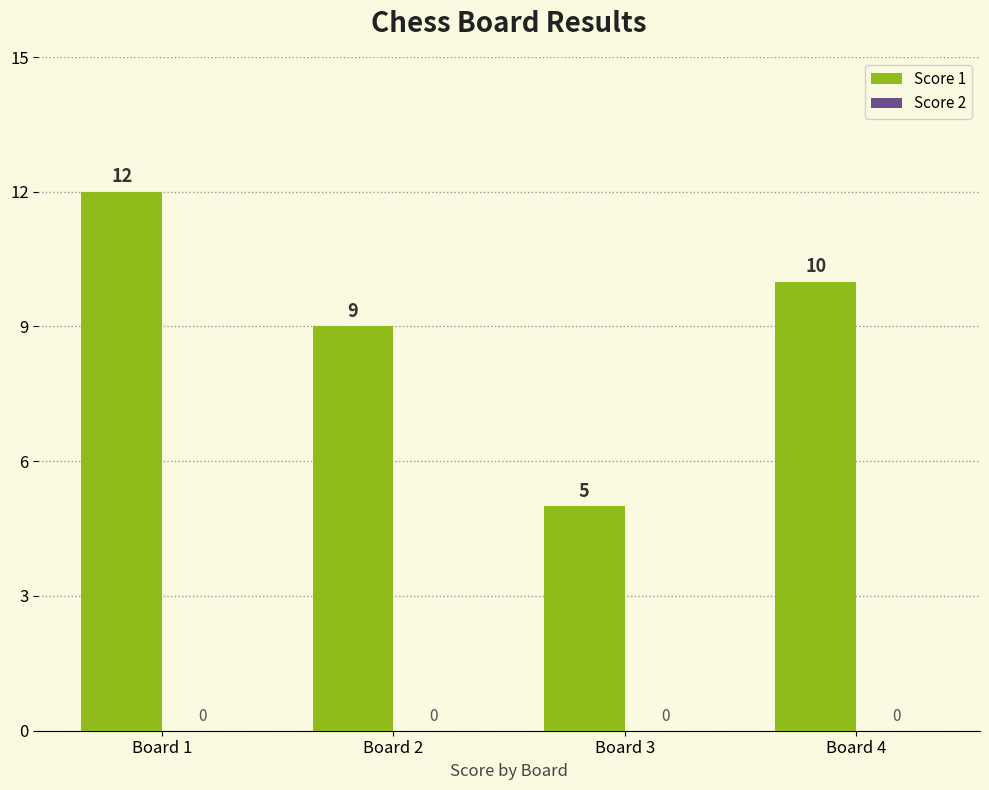

Which has a higher value, Board 1 or Board 3?

Board 1